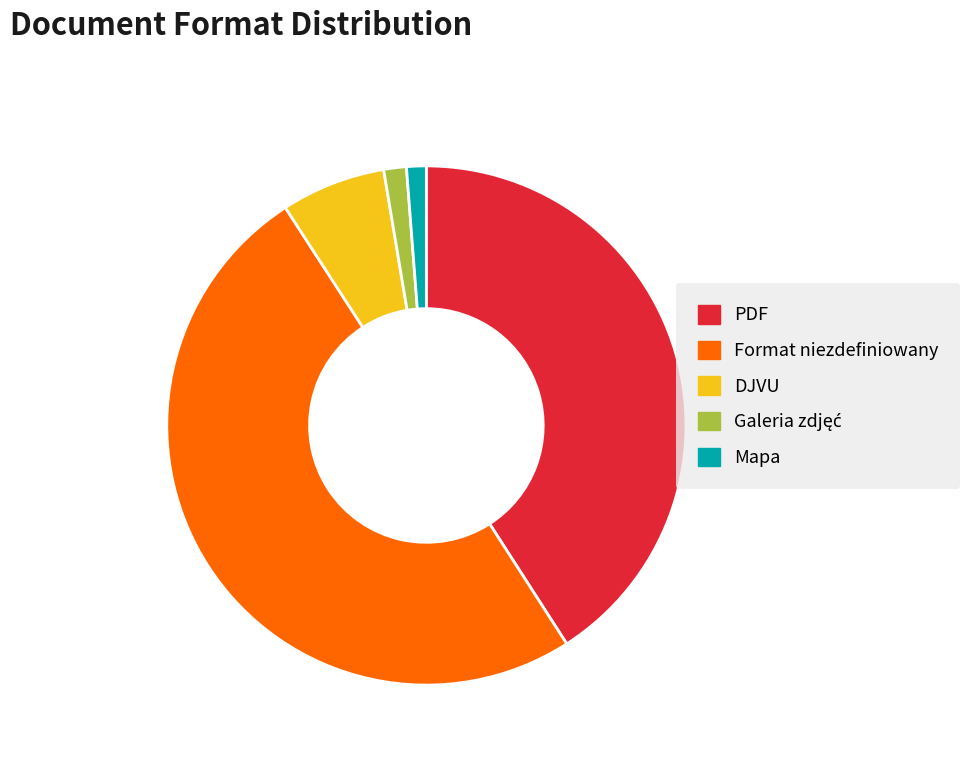

How many slices are in this pie chart?

5